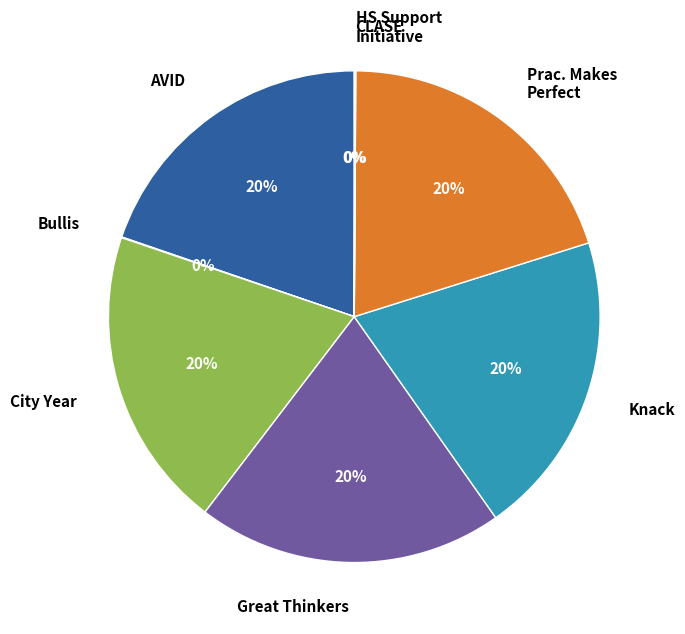

To the nearest percent, what is the difference between the largest and smallest slice percentages?

20%